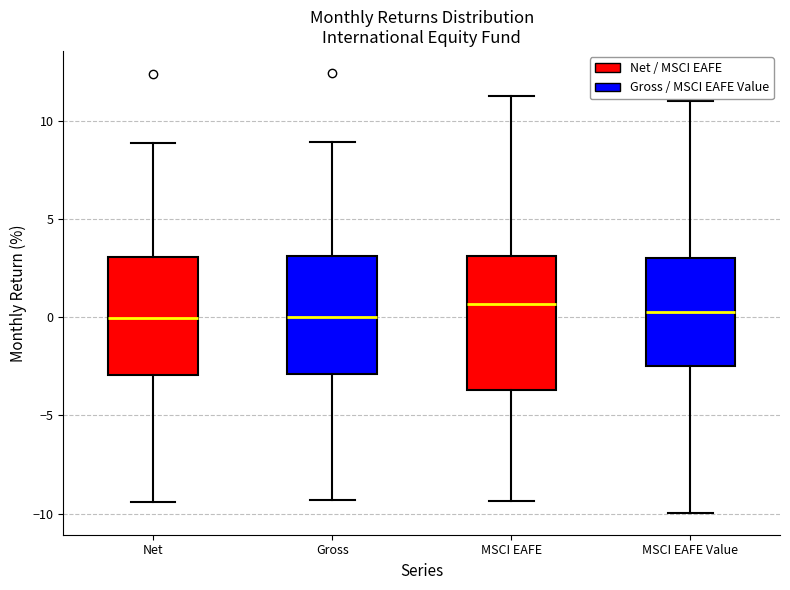

Where does the median line of the box for Net sit on the y-axis? The values are not printed on the chart, so give them approximately, as read against the axis.

0.0